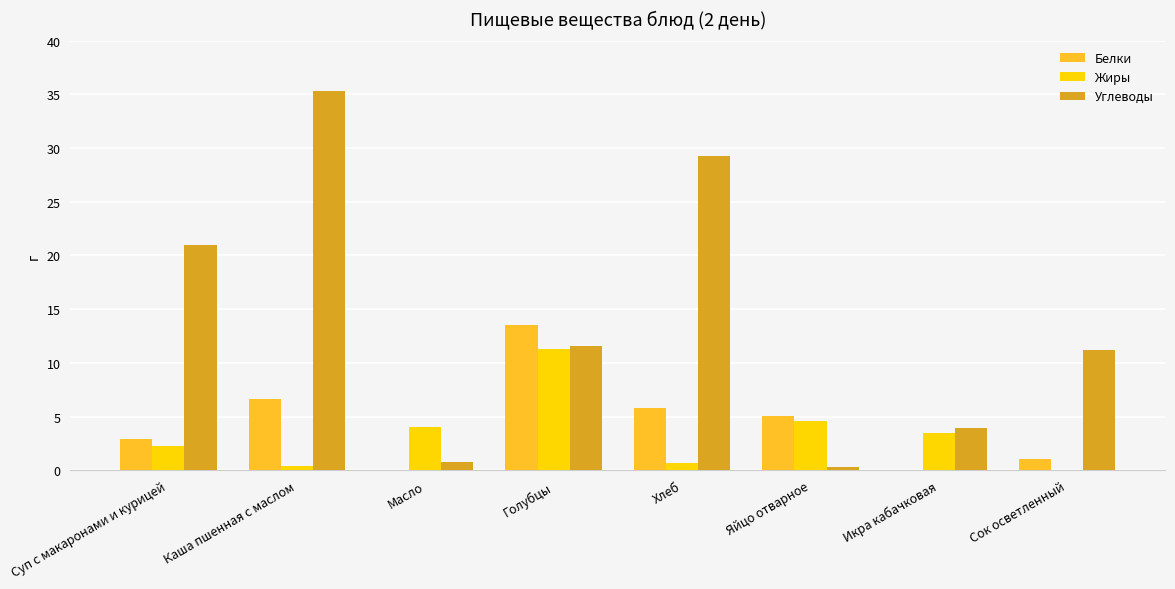

How many groups of bars are there?

8